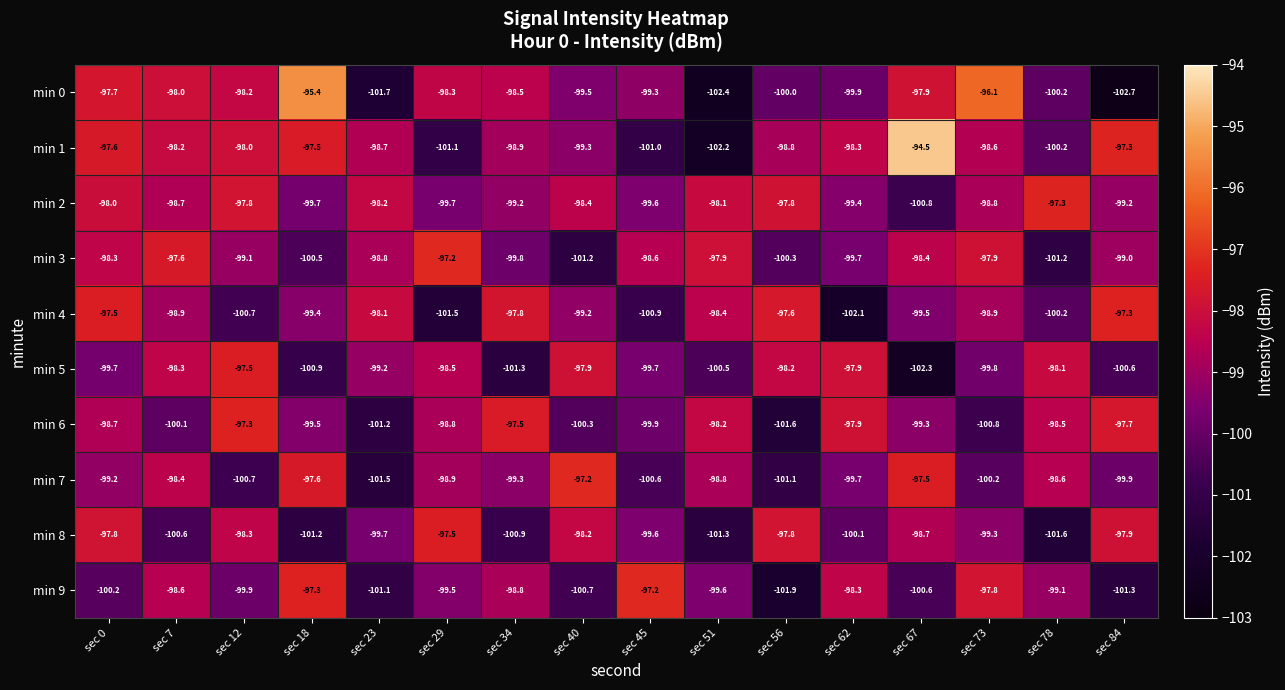

Rank the series at sec 18 from highest to lowest value.

min 0, min 9, min 1, min 7, min 4, min 6, min 2, min 3, min 5, min 8